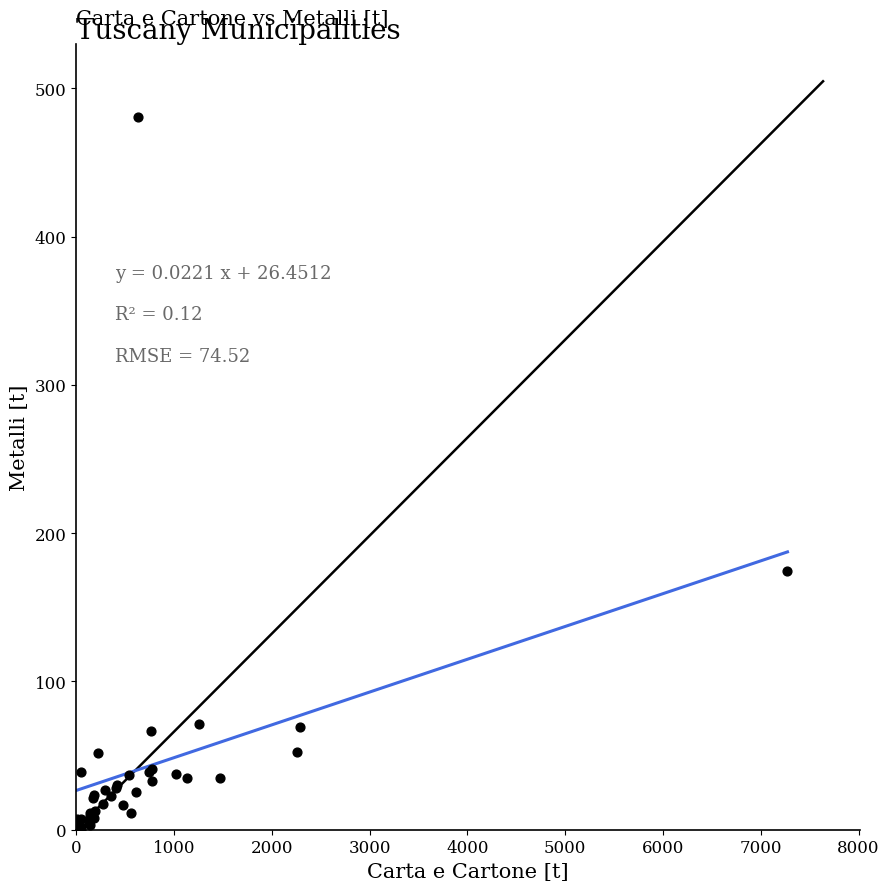

What Y value in the scatter plot is closest to 240?

174.6